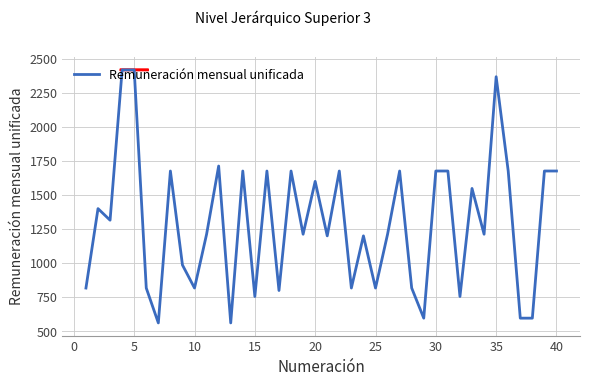

How many categories are shown in the chart?

40